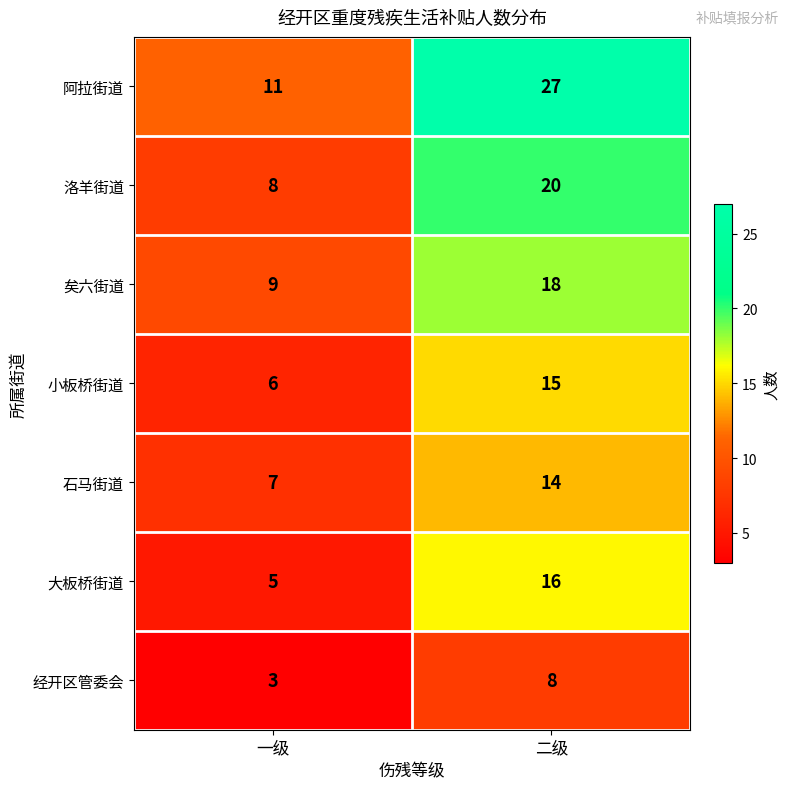

What is the minimum value for 大板桥街道?

5